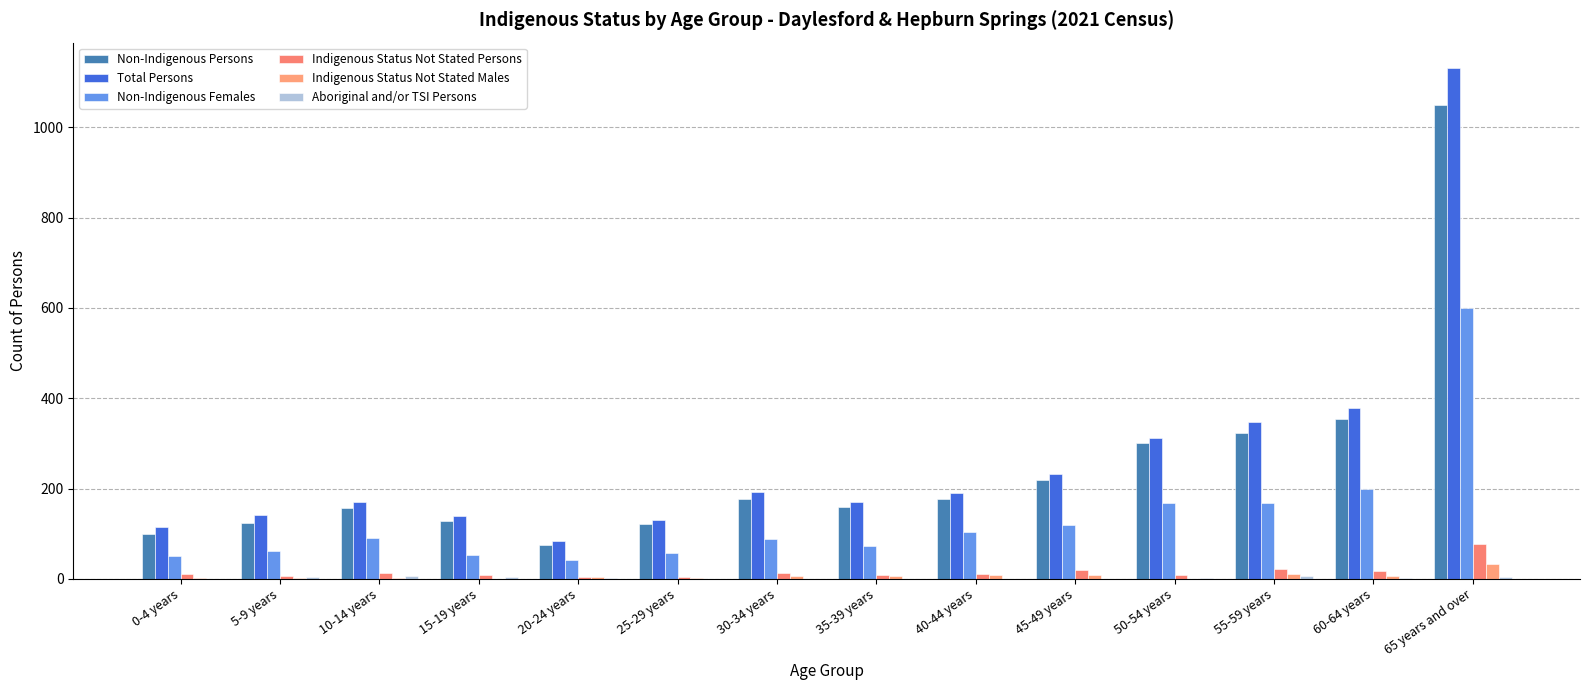

What is the average value of the Aboriginal and/or TSI Persons series?

2